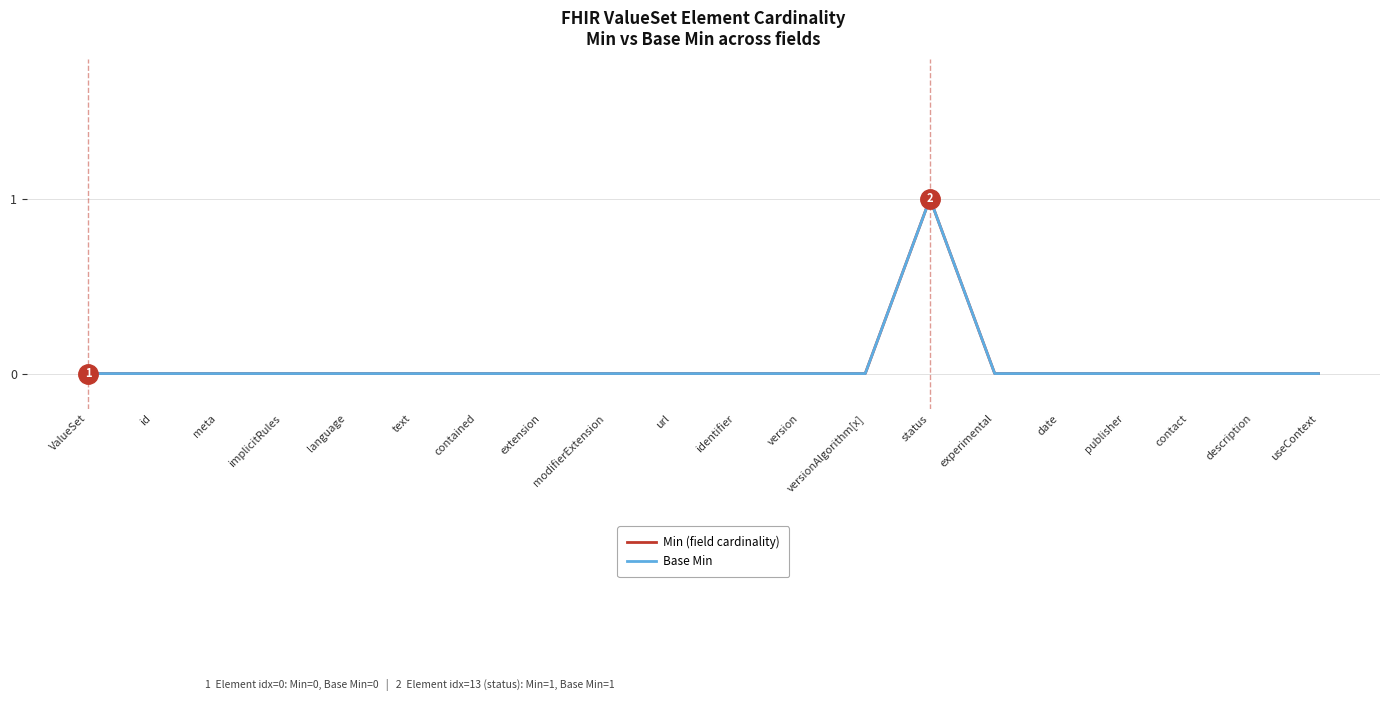

Is this an area chart (filled region under the line)?

No